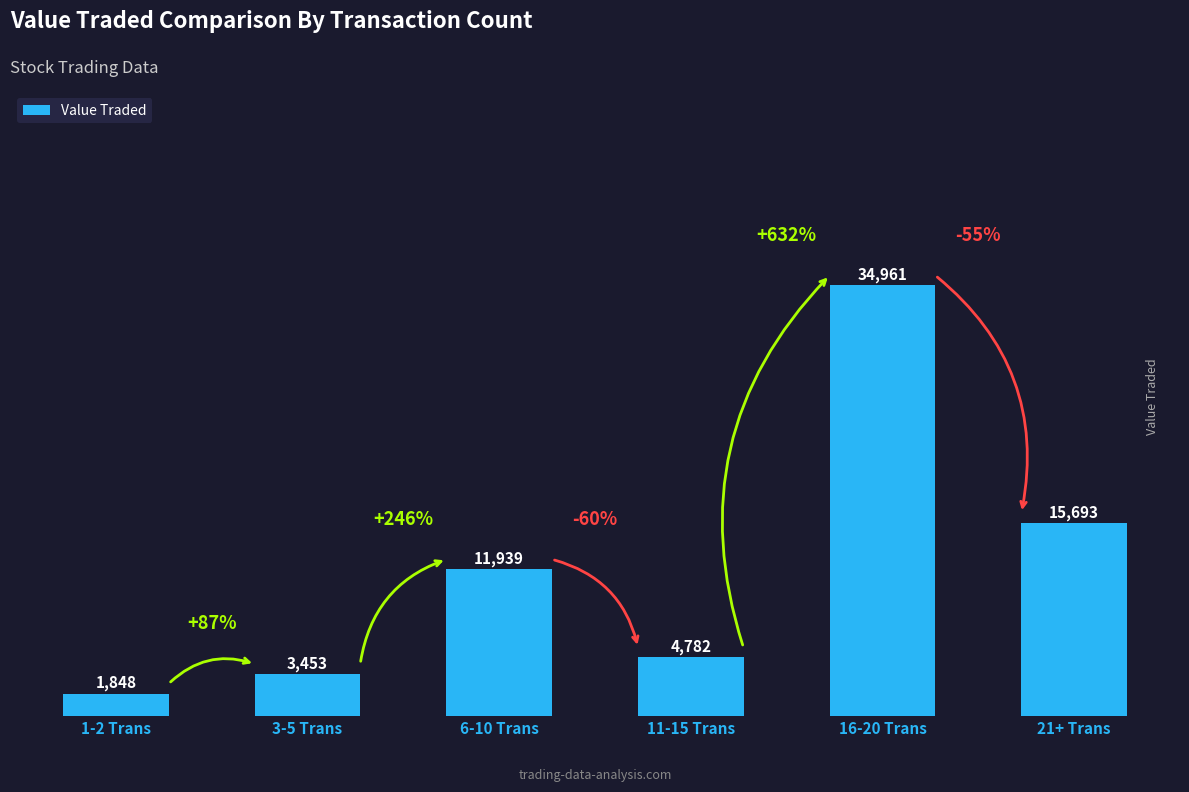

Which has a higher value, 1-2 Trans or 16-20 Trans?

16-20 Trans